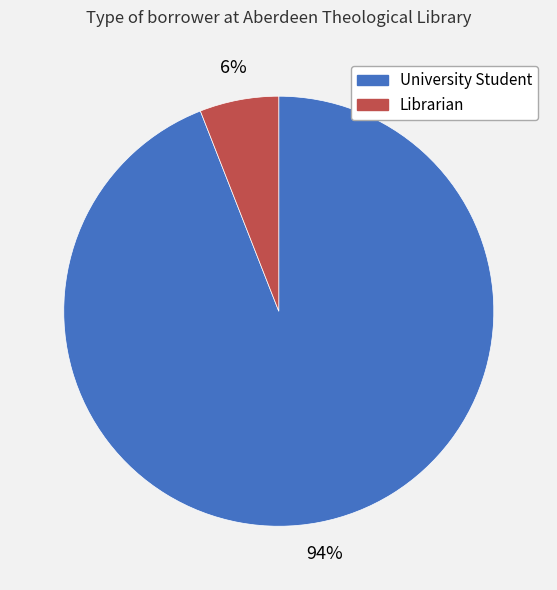

How many slices are in this pie chart?

2